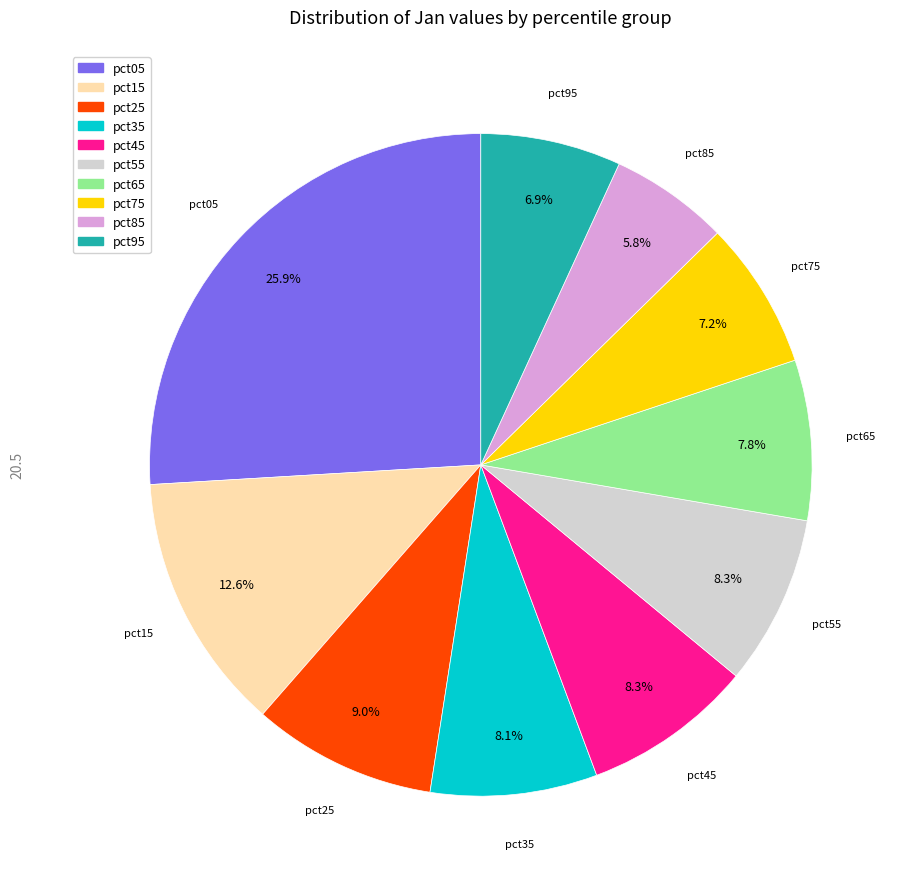

Is there any slice that represents more than half of the pie?

No